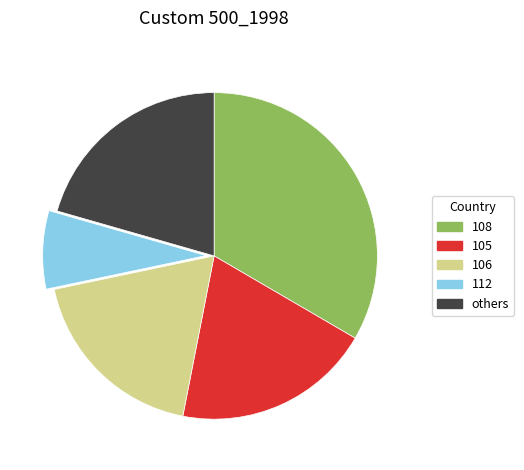

Rank the categories by value from highest to lowest.

108, others, 105, 106, 112